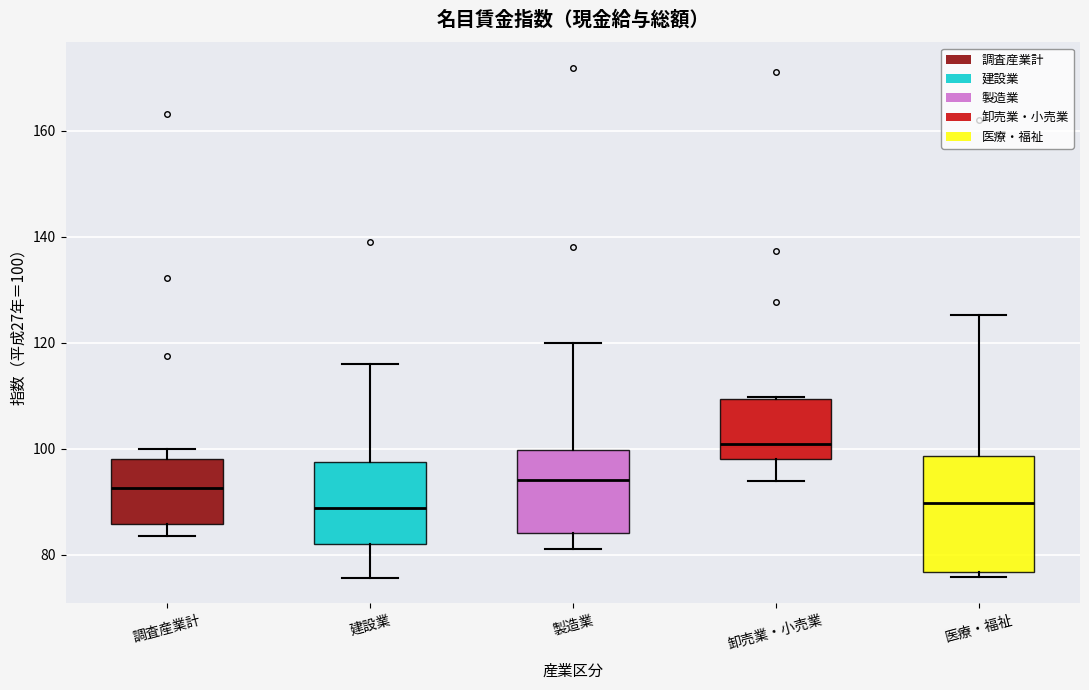

Which box is the tallest, from its lower edge to its upper edge?

医療・福祉